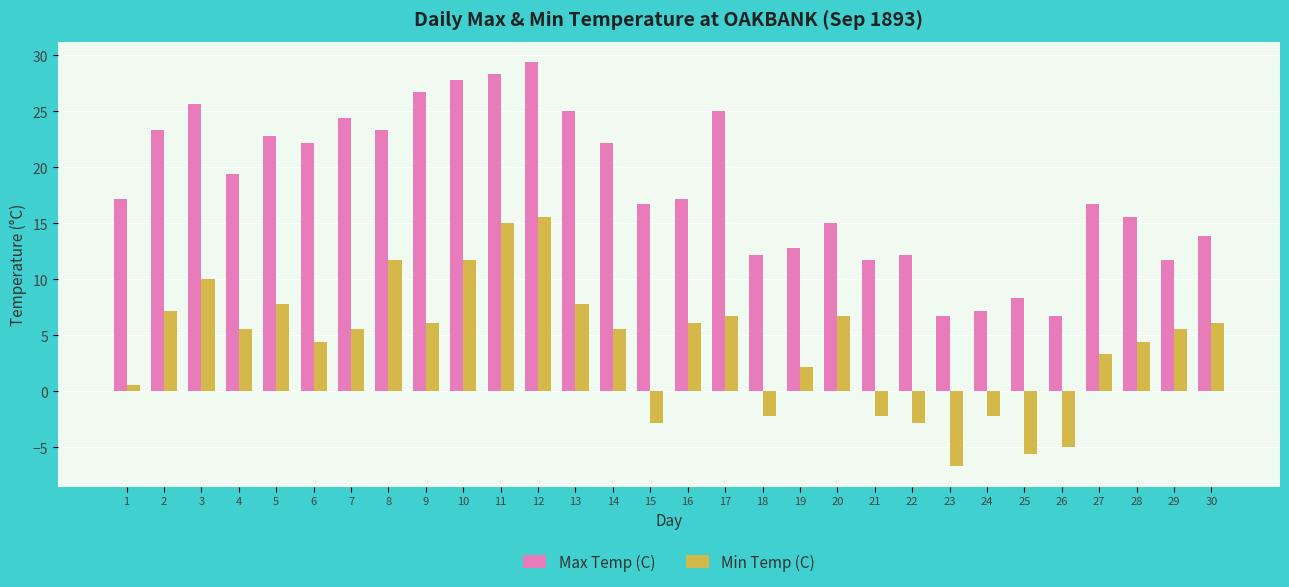

What is the value of the Min Temp (C) bar at the 28th from the left?

4.4